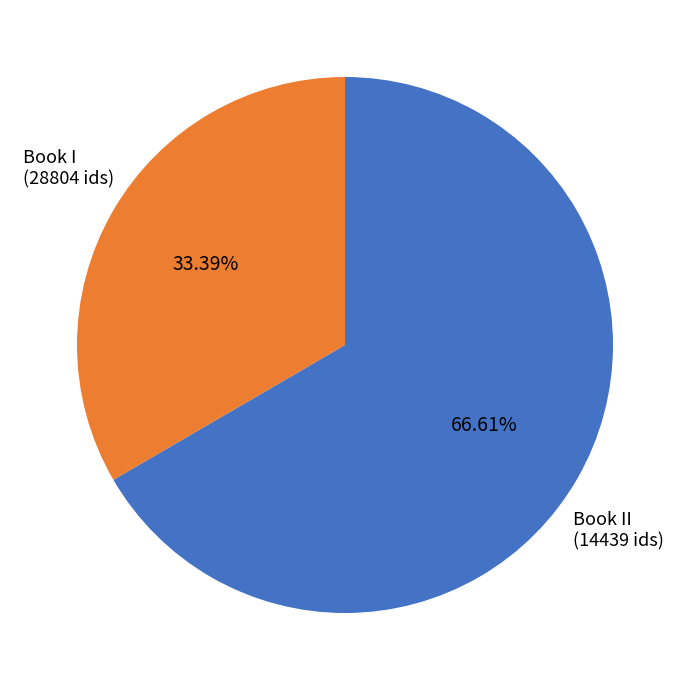

Is there a majority slice in this chart?

Yes